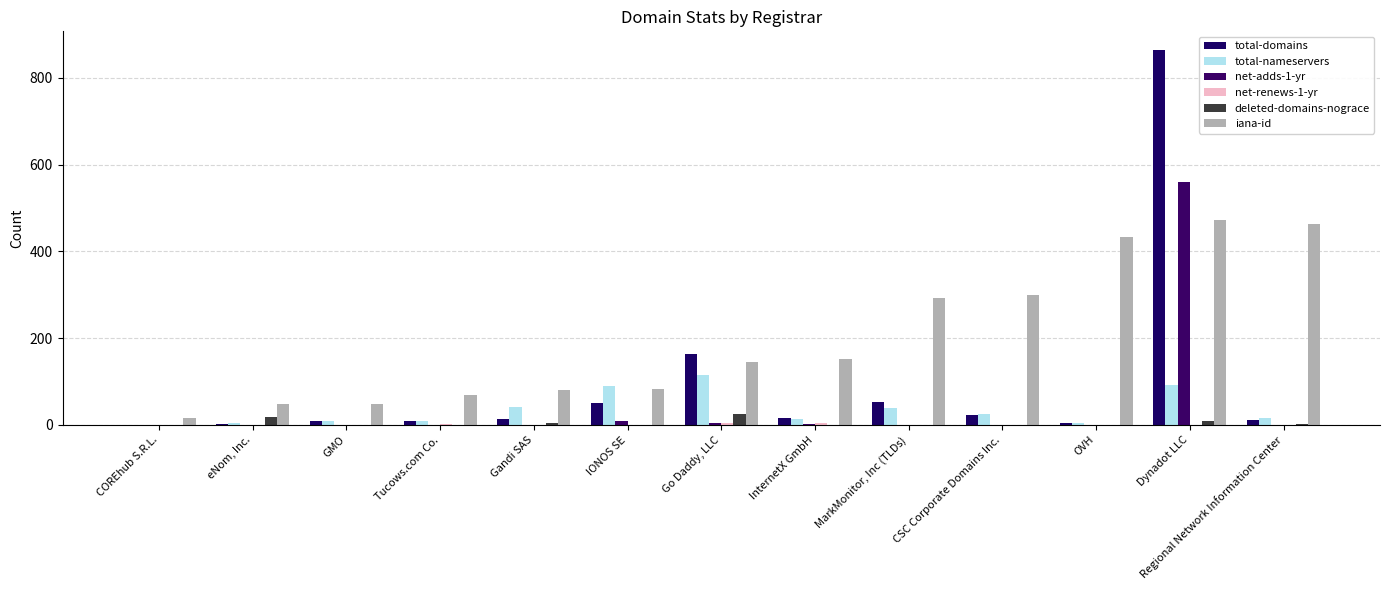

Count the net-renews-1-yr values in the range 0 to 1.

10